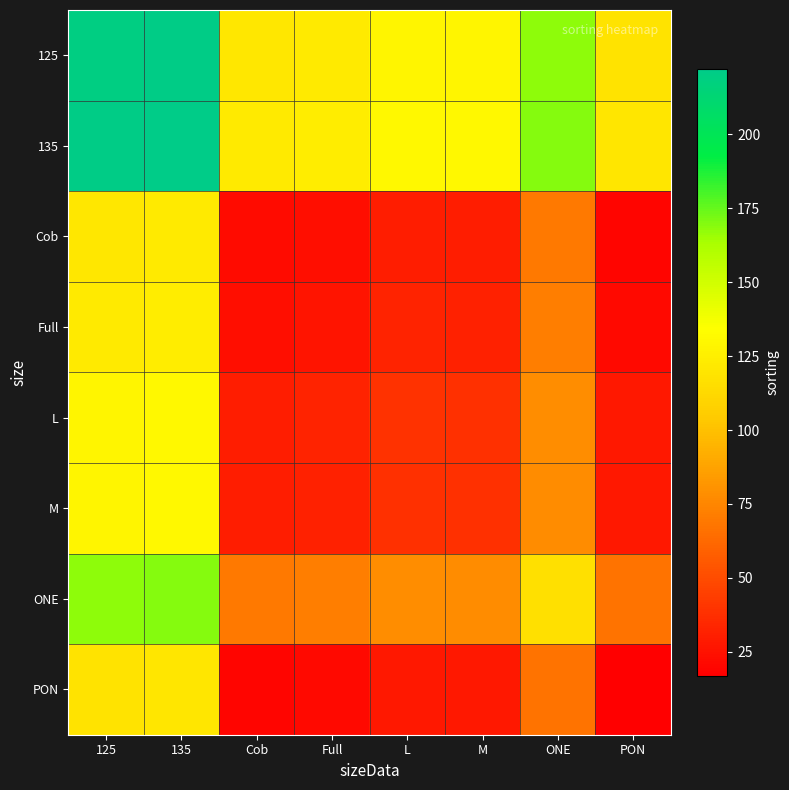

At which category is the sum across all series the highest?

135